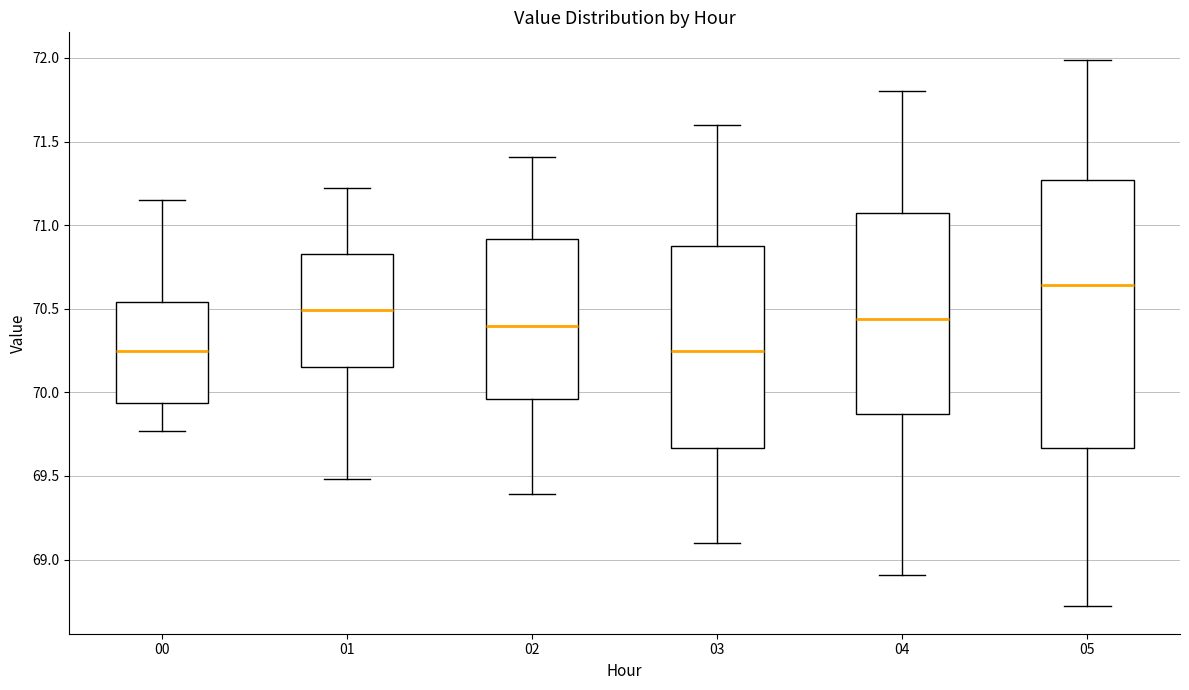

Reading left to right, transcribe this box plot: for each box, give where its median line is, the range the box spans, and where its two whiskers end, as read against the y-axis. The values are not printed on the chart, so give them approximately, as read against the axis.

00: median 70.25, box 69.95 to 70.55, whiskers 69.75 to 71.15
01: median 70.50, box 70.15 to 70.85, whiskers 69.50 to 71.20
02: median 70.40, box 69.95 to 70.90, whiskers 69.40 to 71.40
03: median 70.25, box 69.65 to 70.90, whiskers 69.10 to 71.60
04: median 70.45, box 69.85 to 71.05, whiskers 68.90 to 71.80
05: median 70.65, box 69.65 to 71.25, whiskers 68.70 to 72.00